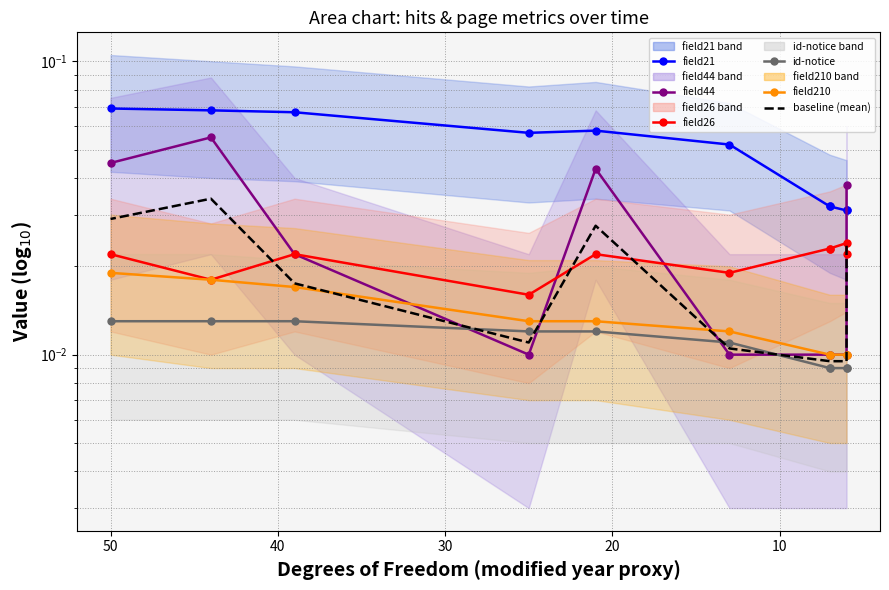

Rank the series by their maximum value, from lowest to highest.

id-notice, field210, field26, baseline (mean), field44, field21